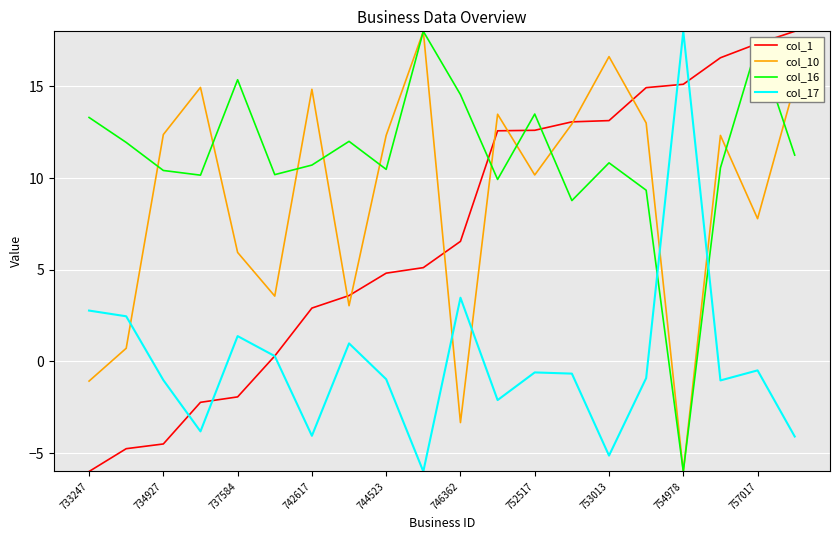

List the series in order of their overall mean, highest first.

col_16, col_10, col_1, col_17